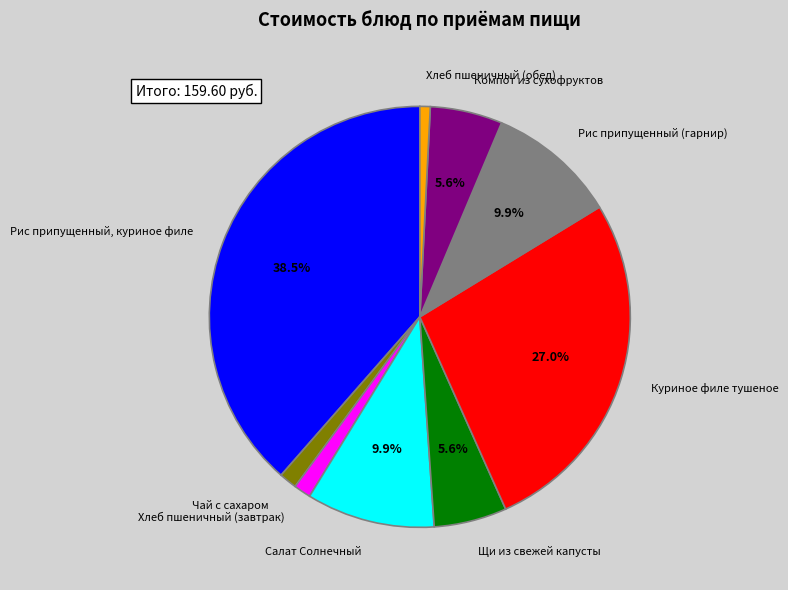

What is the smallest slice in the pie chart?

Хлеб пшеничный (обед)